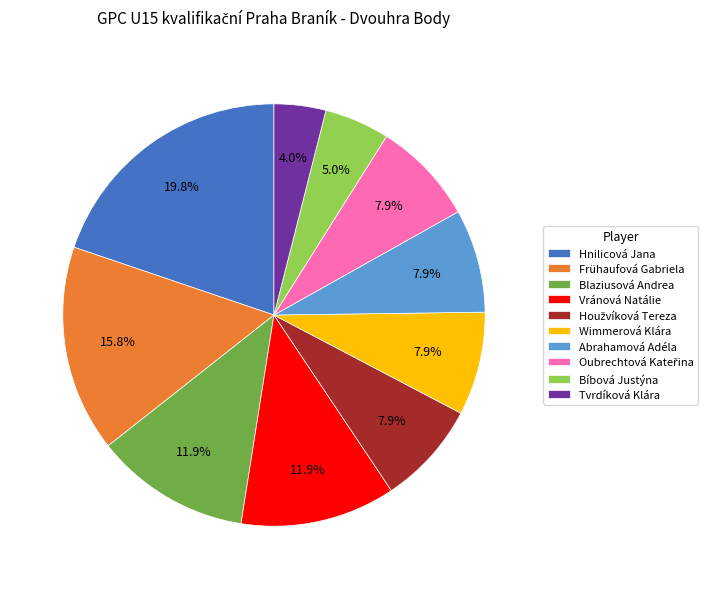

Is Frühaufová Gabriela the majority of the pie?

No